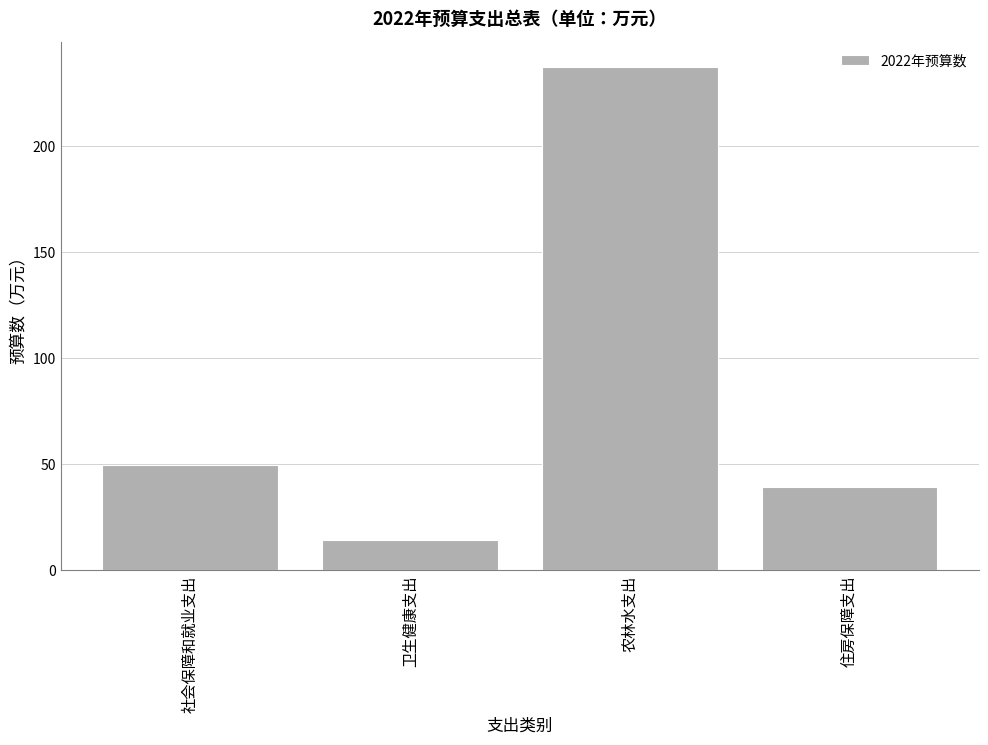

What is the ratio of the value at 住房保障支出 to the value at 农林水支出?

0.2